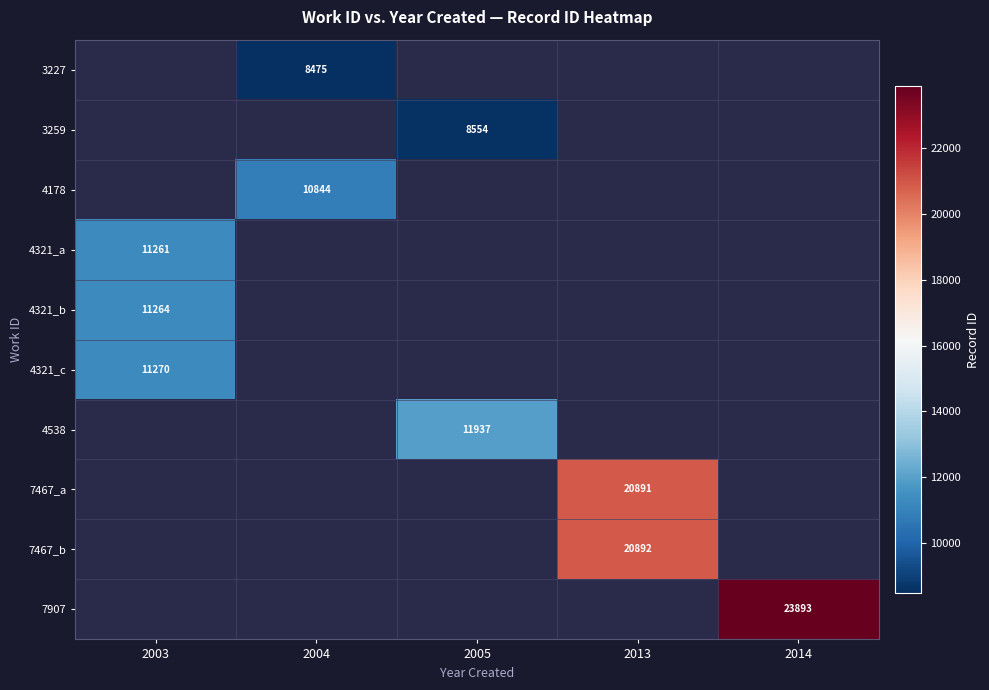

True or false: 3227 has a value of 15215 at 2004.

False